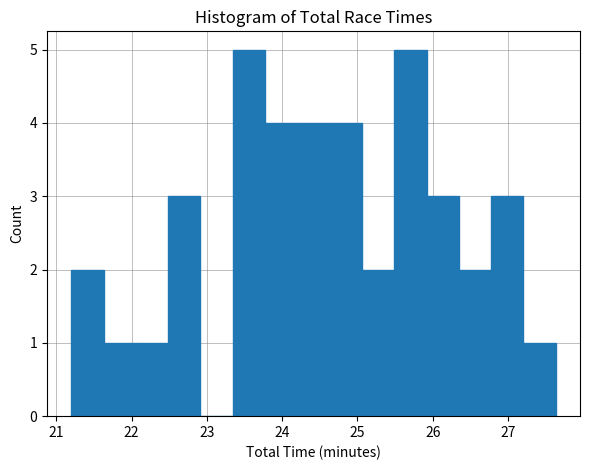

How tall is the bar that spans 21.2 to 21.6 on the x-axis? Neither the bar edges nor the heights are printed on the chart, so give them approximately, as read against the axes.

2